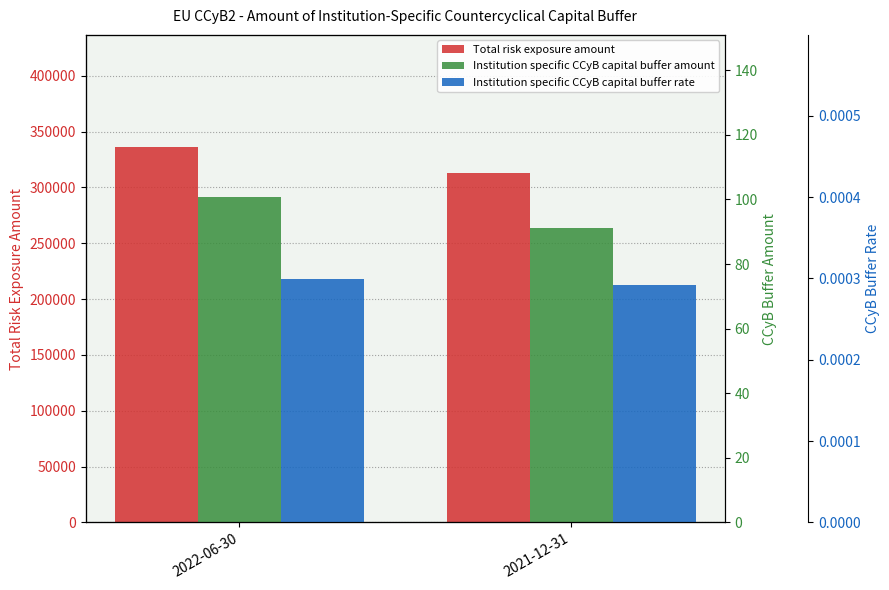

Reading left to right, extract all data points from this chart.

Total risk exposure amount: 335898.4	313064.5
Institution specific CCyB capital buffer amount: 100.6	91.3
Institution specific CCyB capital buffer rate: 0.0	0.0